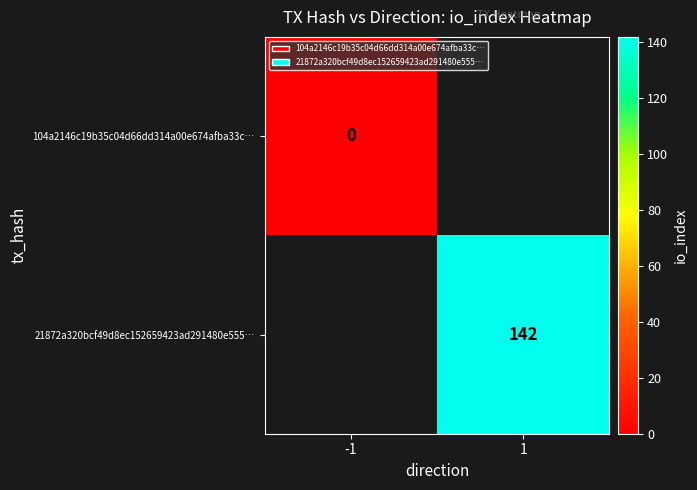

Which has a higher value, 1 or -1?

-1